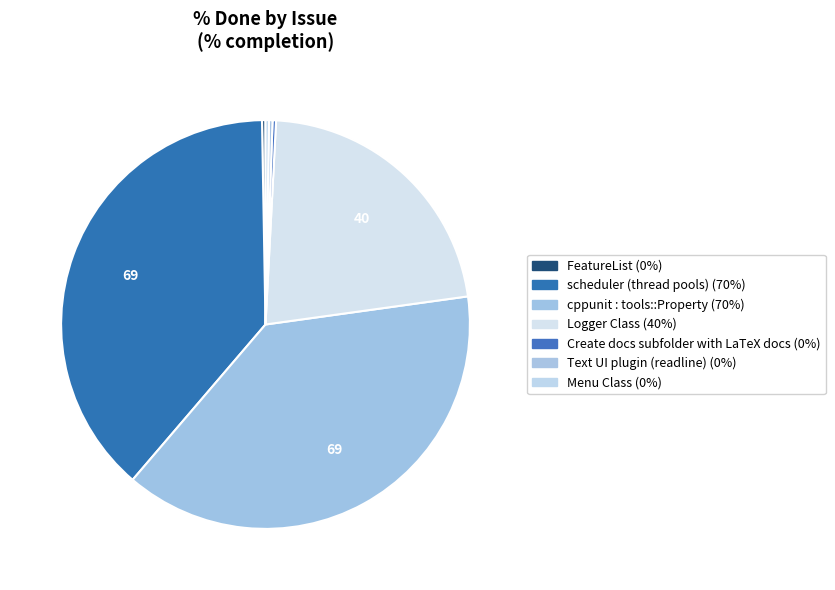

How many segments does this pie chart have?

7